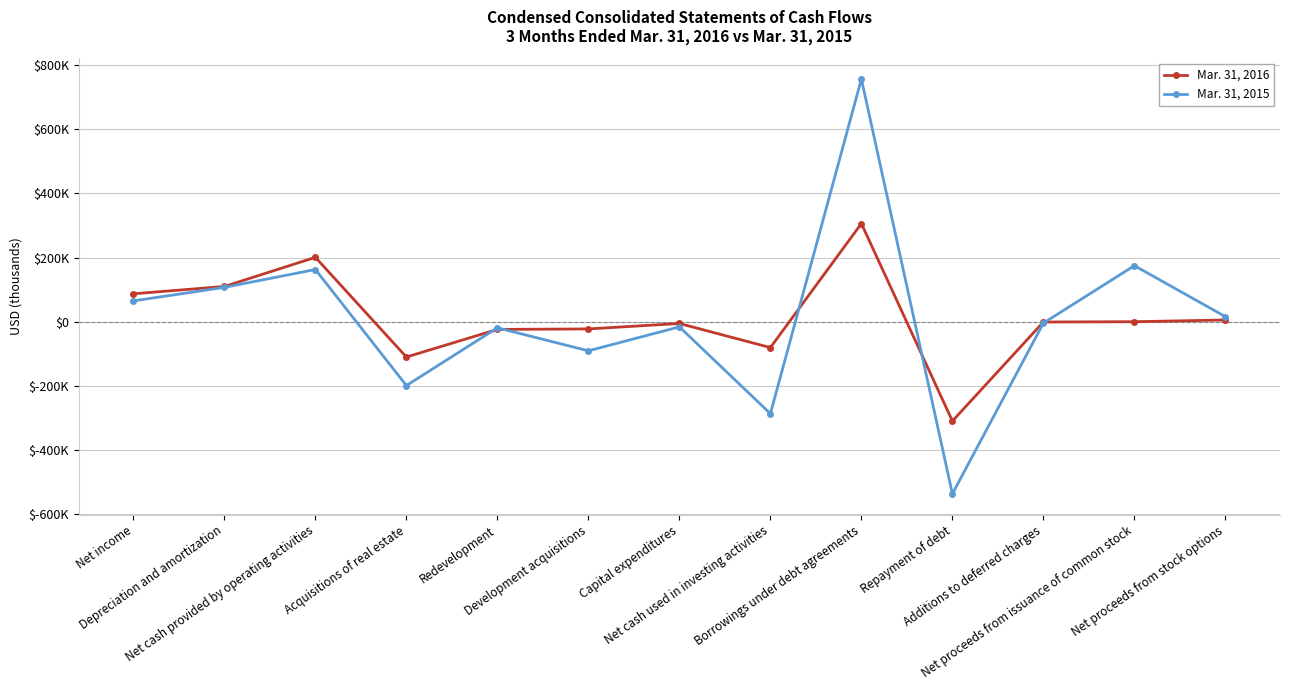

What are all the series names shown in the legend?

Mar. 31, 2016, Mar. 31, 2015